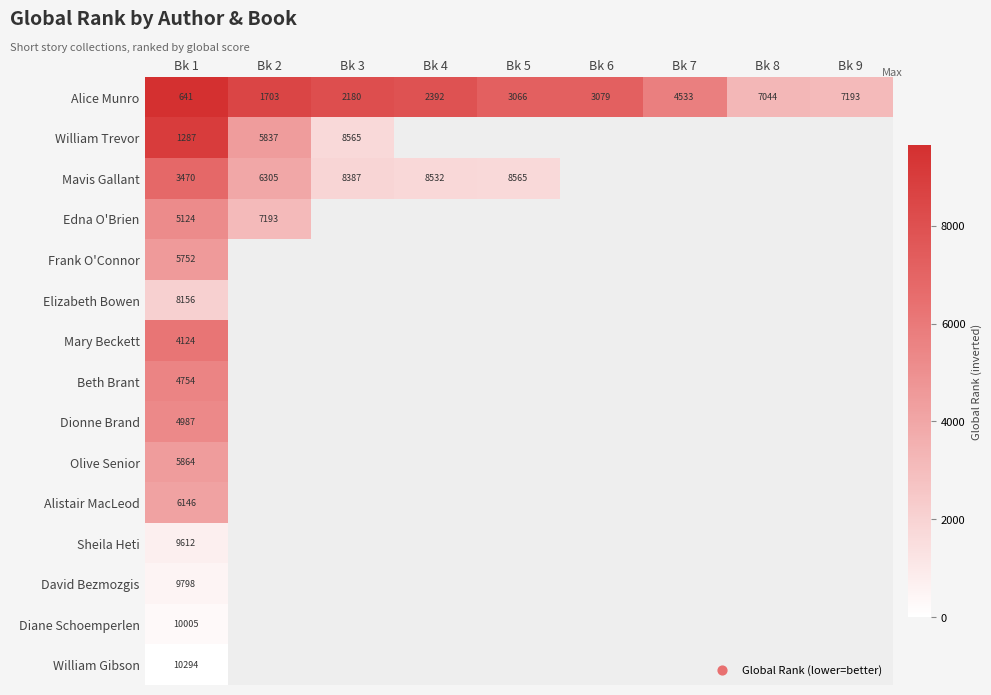

At how many categories does at least one series exceed 6391?

6